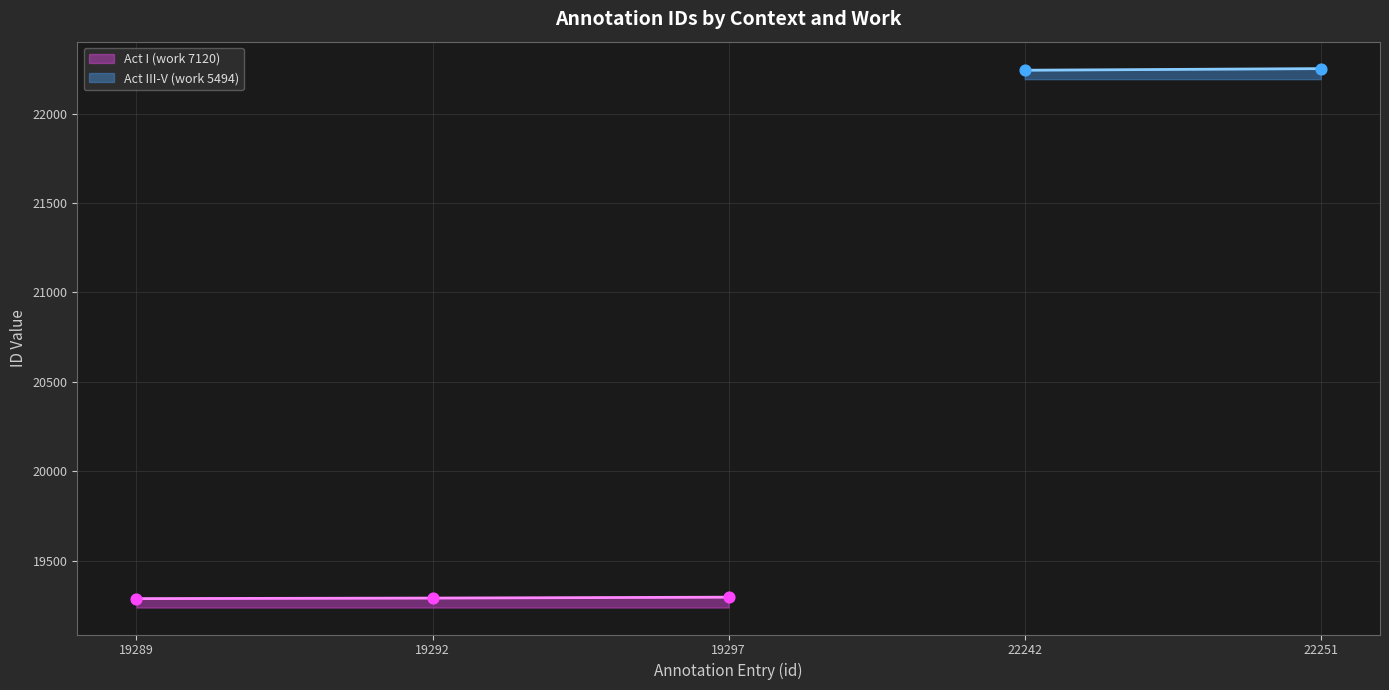

What is the change in value from 19289 to 19297?

+8